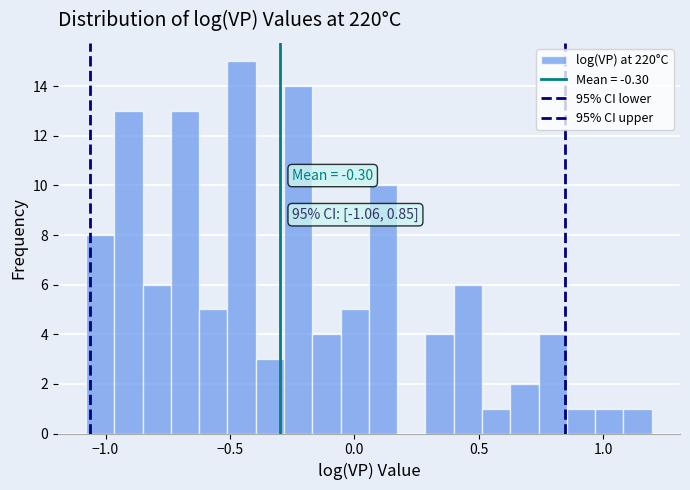

Read against the x-axis, roughly where is the centre of the tallest bar?

-0.45